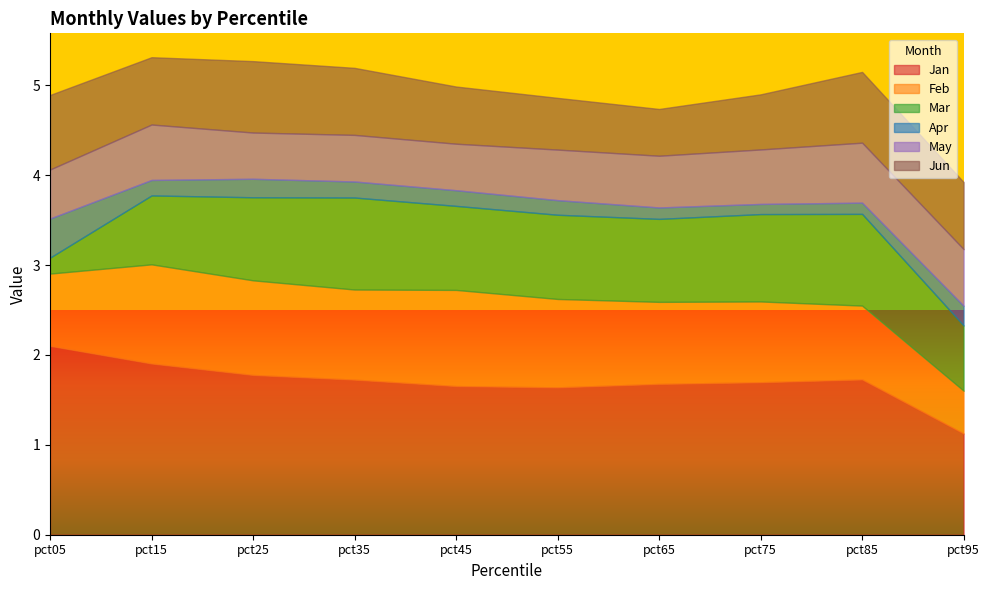

Is the value of Jun at pct35 greater than the value of Apr at pct75?

Yes